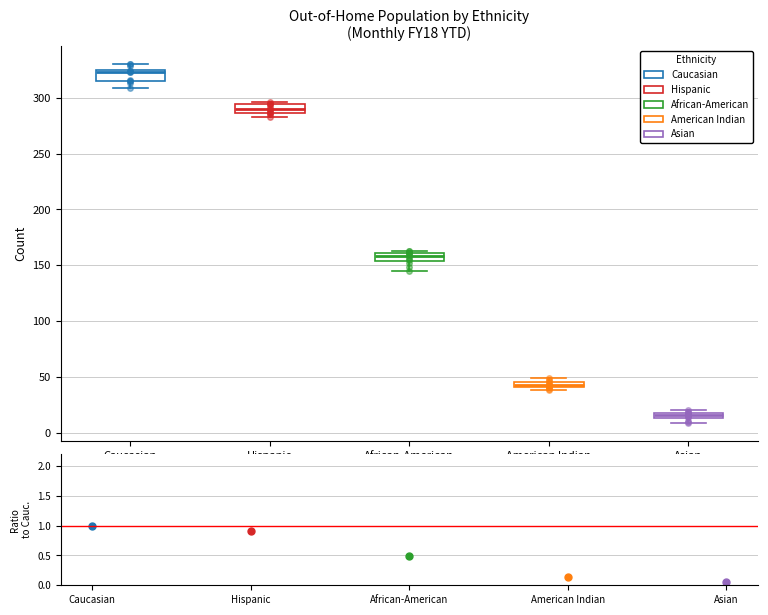

Where is the upper edge of the box for American Indian on the y-axis? The values are not printed on the chart, so give them approximately, as read against the axis.

45